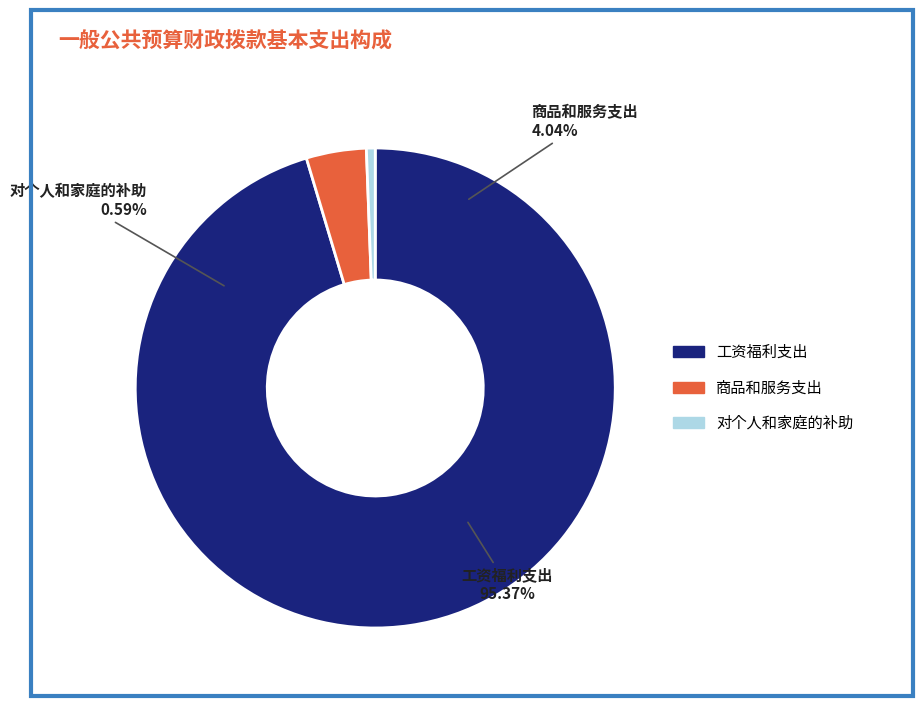

To the nearest percent, what is the difference between the 对个人和家庭的补助 and 商品和服务支出 slice percentages?

3%